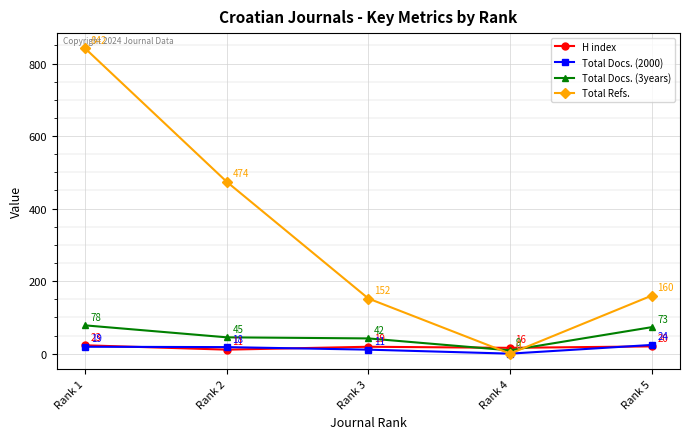

Is it true that Total Docs. (2000) equals 18 at Rank 2?

True